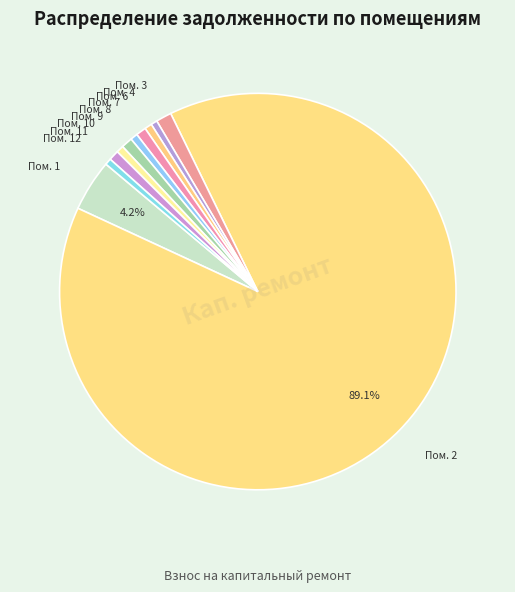

What is the largest slice in the pie chart?

2